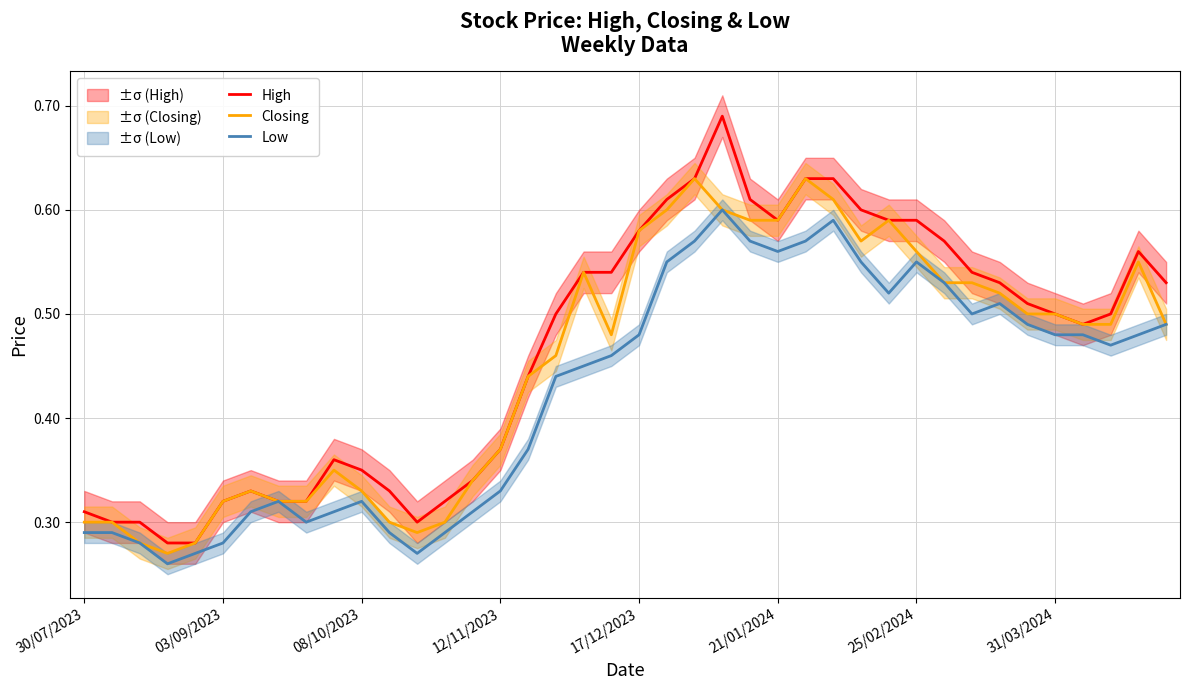

What is the total value across all series at 37?

1.5